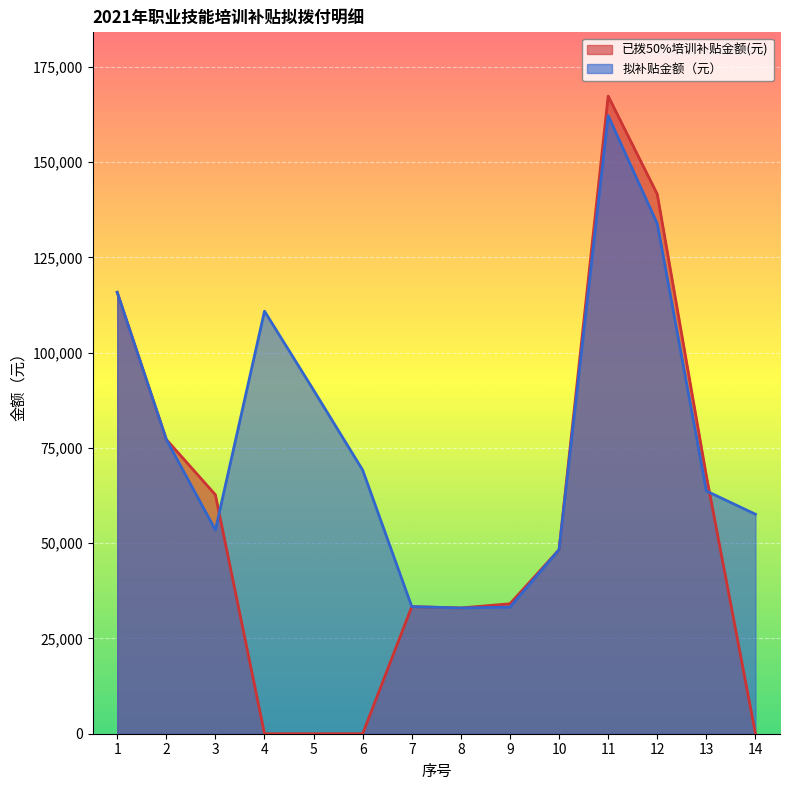

How many lines are shown in the chart?

2